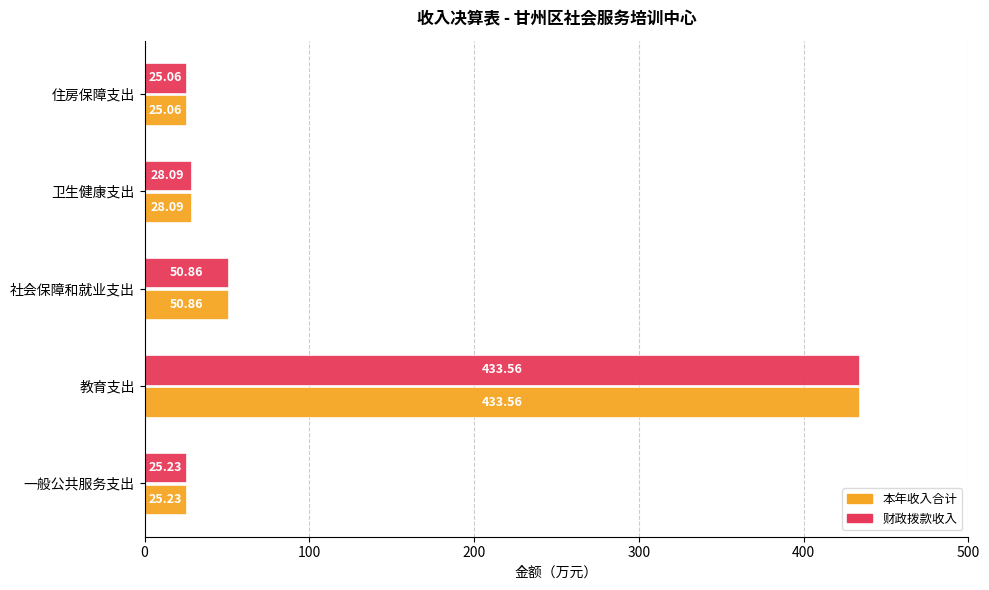

At which label does 本年收入合计 reach its peak?

教育支出